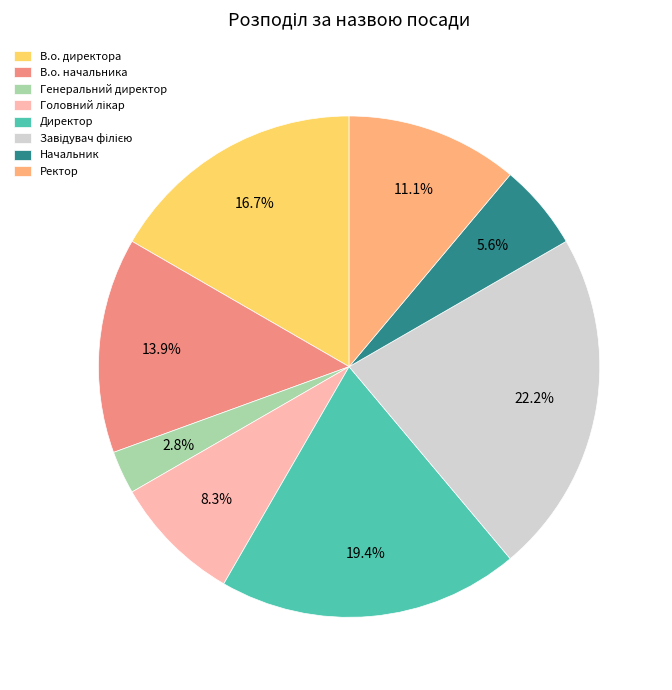

Which category has the smallest portion of the pie?

Генеральний директор